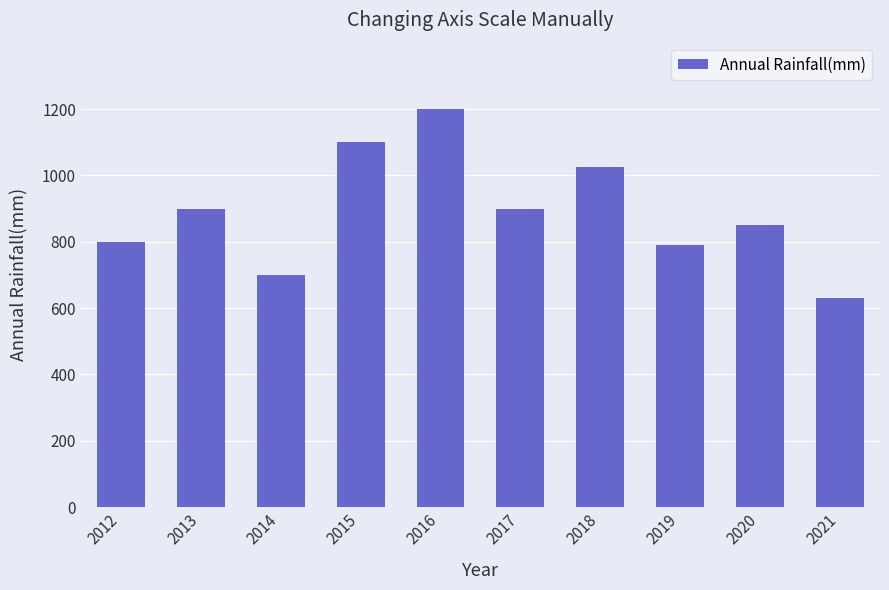

Between 2015 and 2019, which is larger?

2015